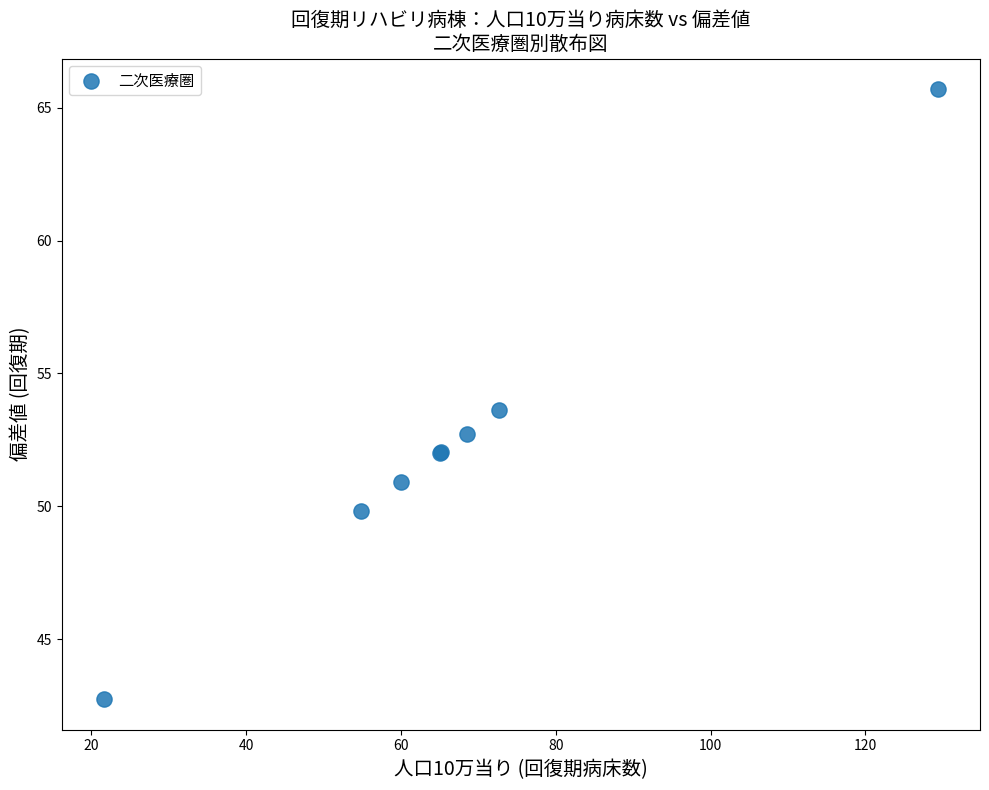

What Y value in the scatter plot is closest to 54?

53.6